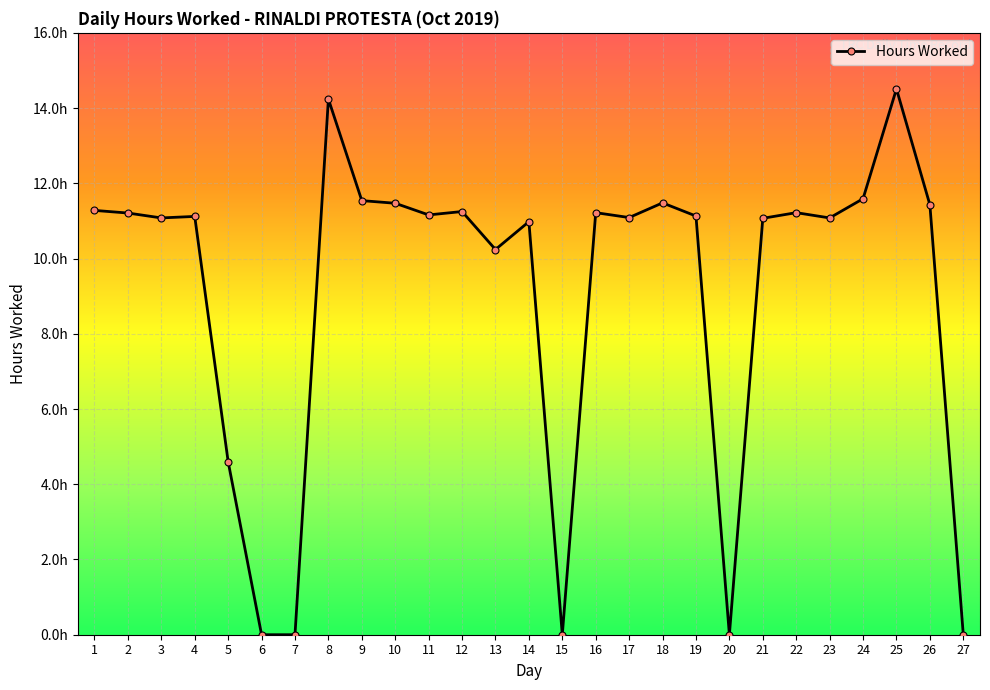

Does the chart have visible grid lines?

Yes